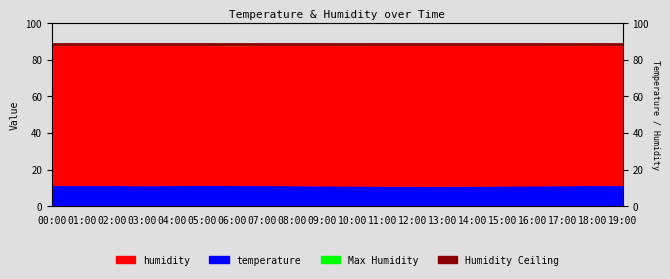

Which has a higher value, 01:00 or 00:00?

01:00